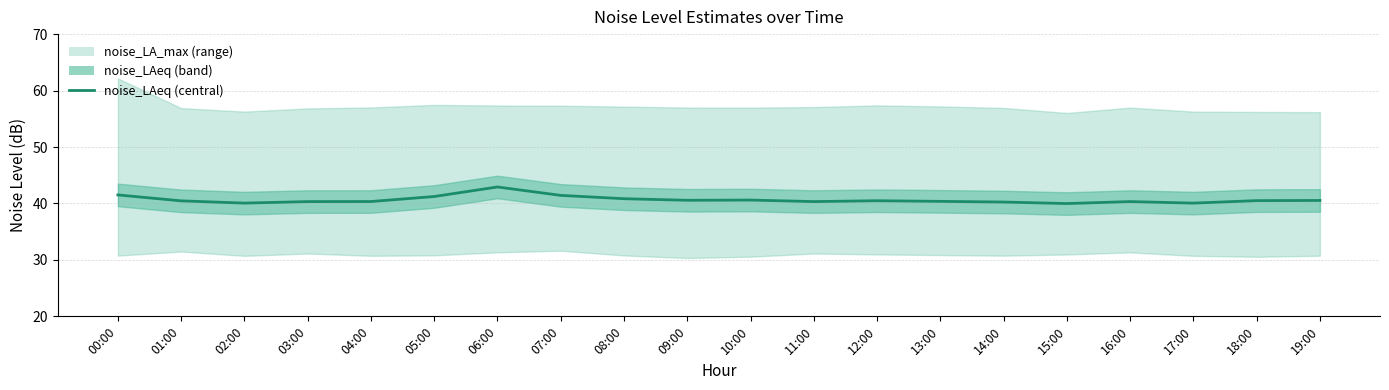

What is the greatest value displayed?

42.9